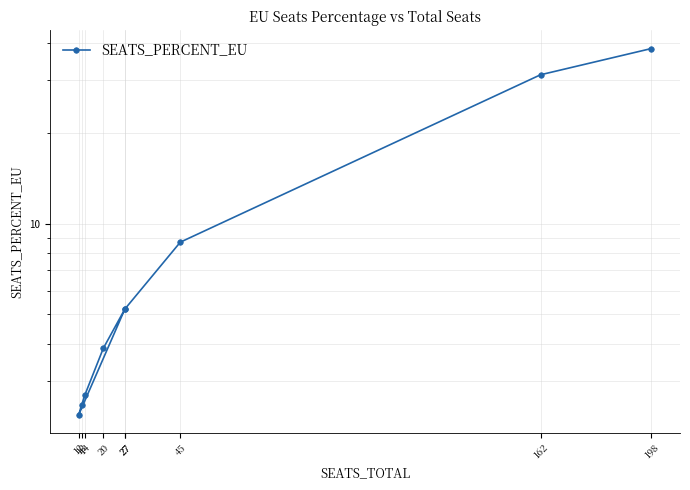

True or false: the data shows 2.5 at 13.

True